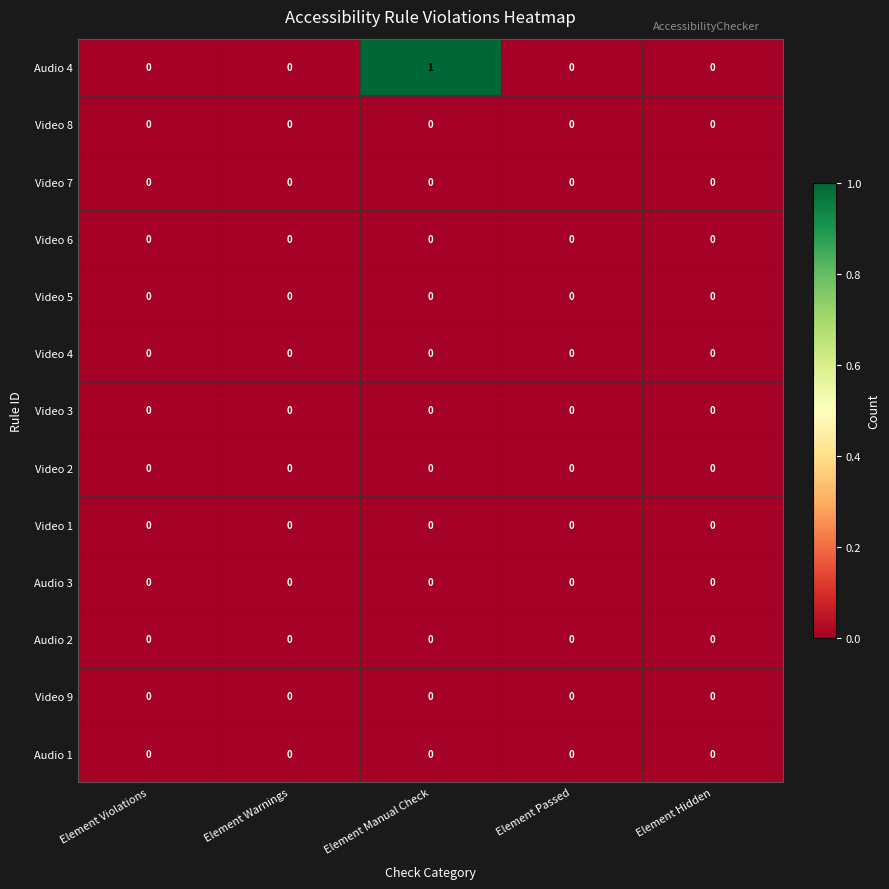

Which series has the largest total across all categories?

Audio 4